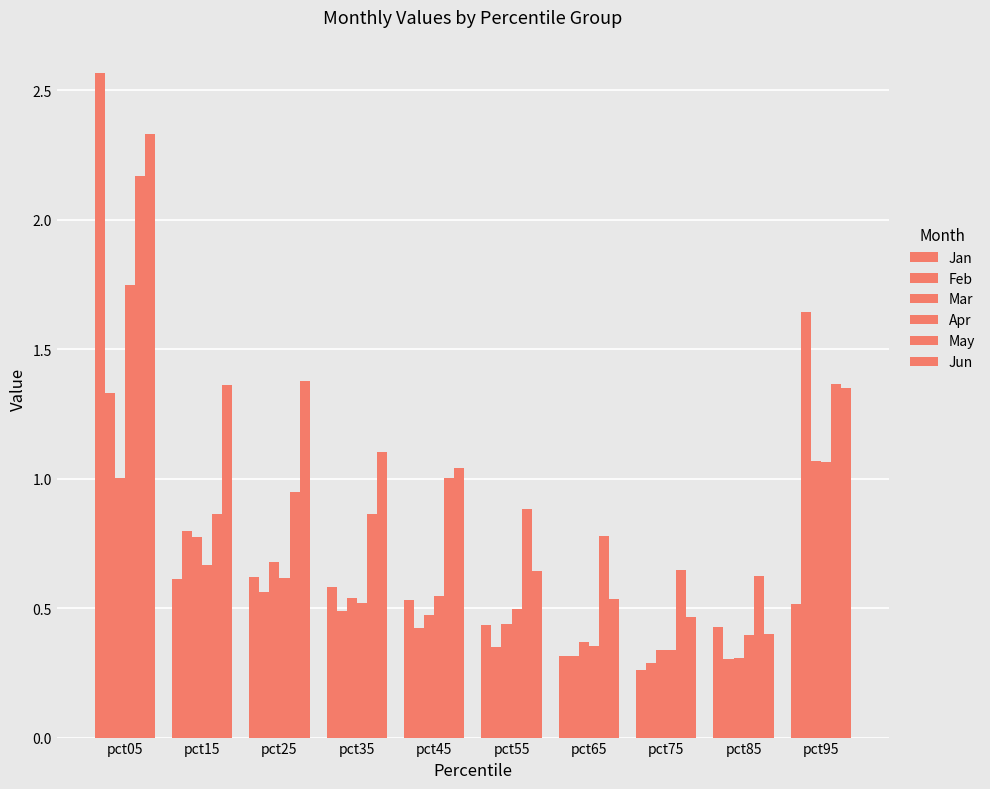

Reading left to right, transcribe all the data shown in this chart.

Jan: pct05=2.6	pct15=0.6	pct25=0.6	pct35=0.6	pct45=0.5	pct55=0.4	pct65=0.3	pct75=0.3	pct85=0.4	pct95=0.5
Feb: pct05=1.3	pct15=0.8	pct25=0.6	pct35=0.5	pct45=0.4	pct55=0.3	pct65=0.3	pct75=0.3	pct85=0.3	pct95=1.6
Mar: pct05=1.0	pct15=0.8	pct25=0.7	pct35=0.5	pct45=0.5	pct55=0.4	pct65=0.4	pct75=0.3	pct85=0.3	pct95=1.1
Apr: pct05=1.7	pct15=0.7	pct25=0.6	pct35=0.5	pct45=0.5	pct55=0.5	pct65=0.4	pct75=0.3	pct85=0.4	pct95=1.1
May: pct05=2.2	pct15=0.9	pct25=0.9	pct35=0.9	pct45=1.0	pct55=0.9	pct65=0.8	pct75=0.6	pct85=0.6	pct95=1.4
Jun: pct05=2.3	pct15=1.4	pct25=1.4	pct35=1.1	pct45=1.0	pct55=0.6	pct65=0.5	pct75=0.5	pct85=0.4	pct95=1.4